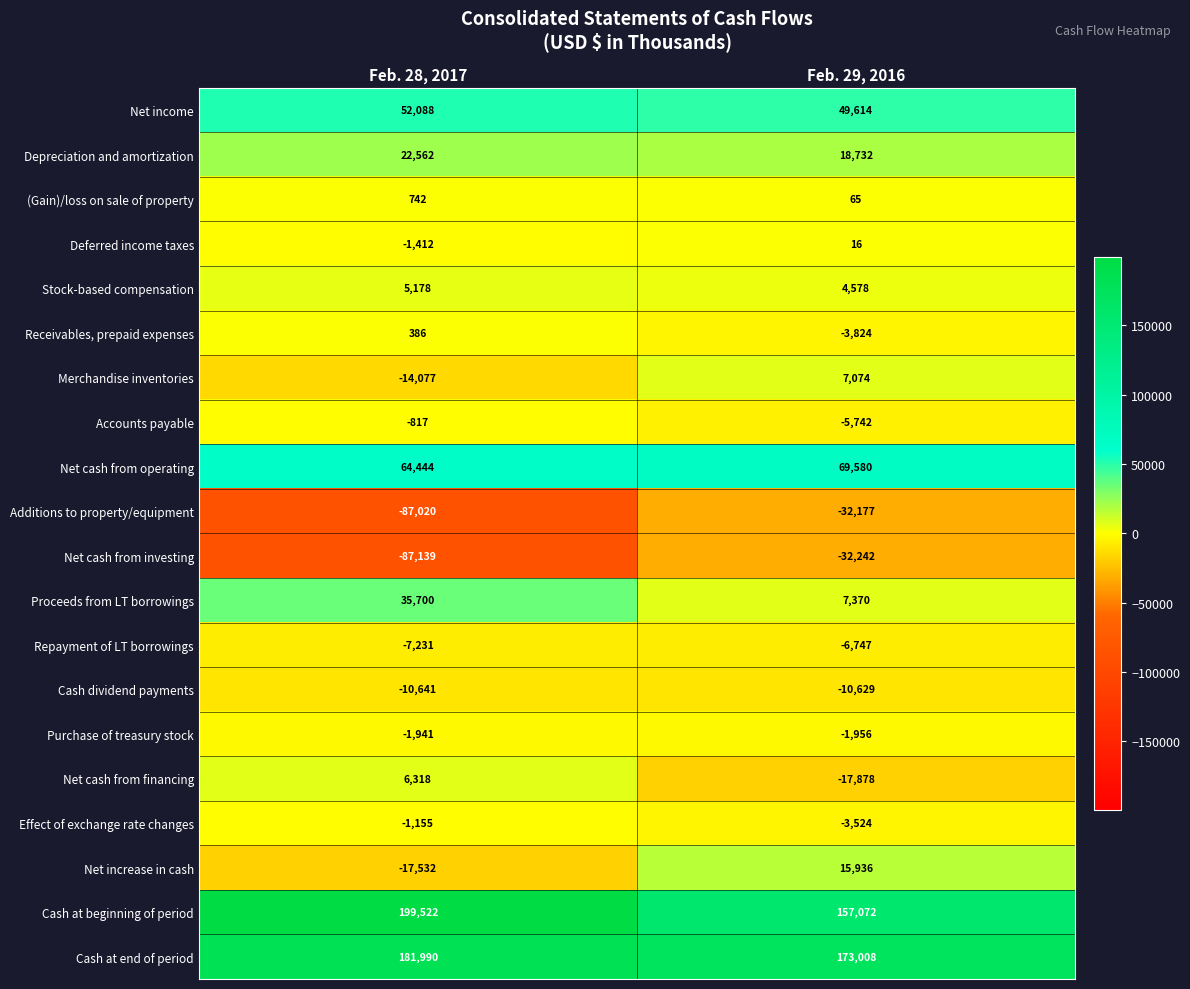

At which label is Net cash from financing closest to -5780?

Feb. 28, 2017